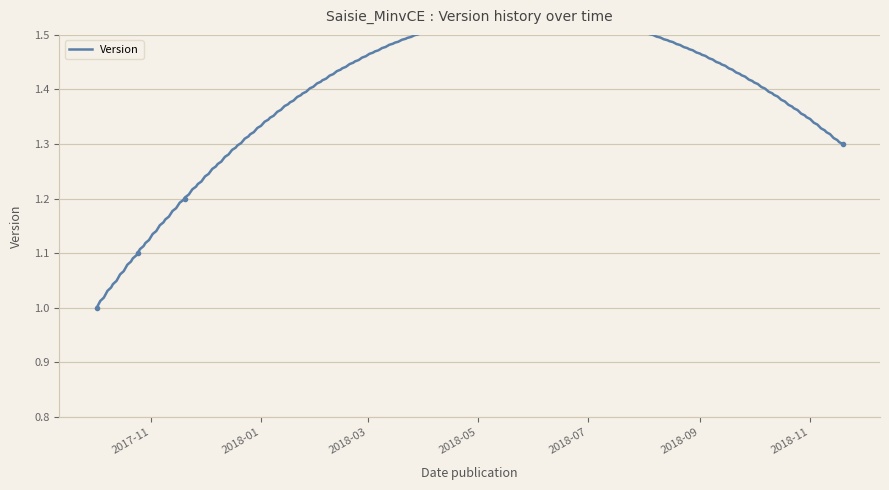

Count the number of categories in the chart.

4